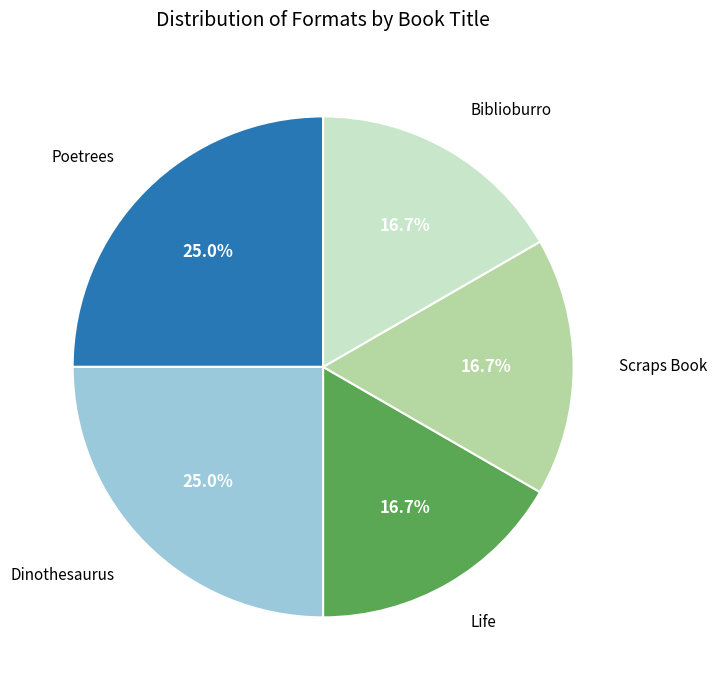

Is there any slice that represents more than half of the pie?

No